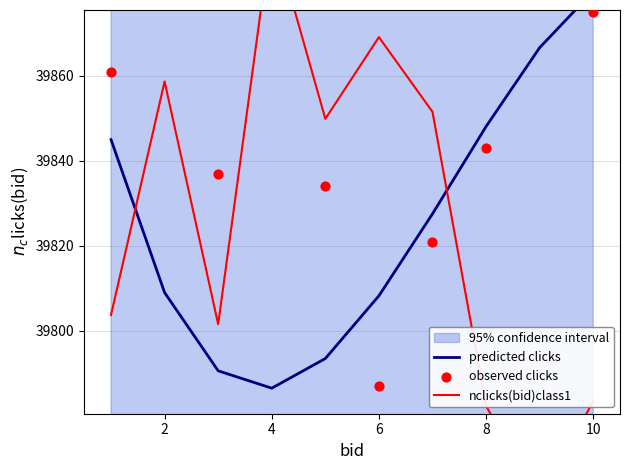

Which series has the largest total across all categories?

nclicks(bid)class1